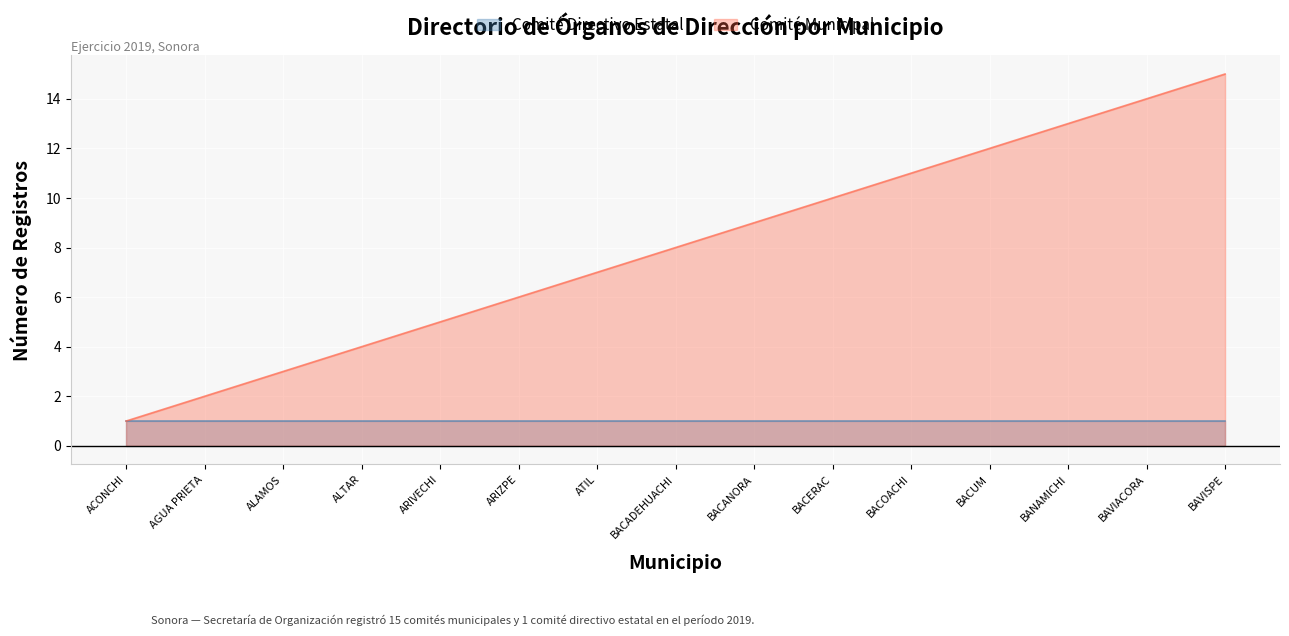

True or false: the data shows 12 at BACUM.

True